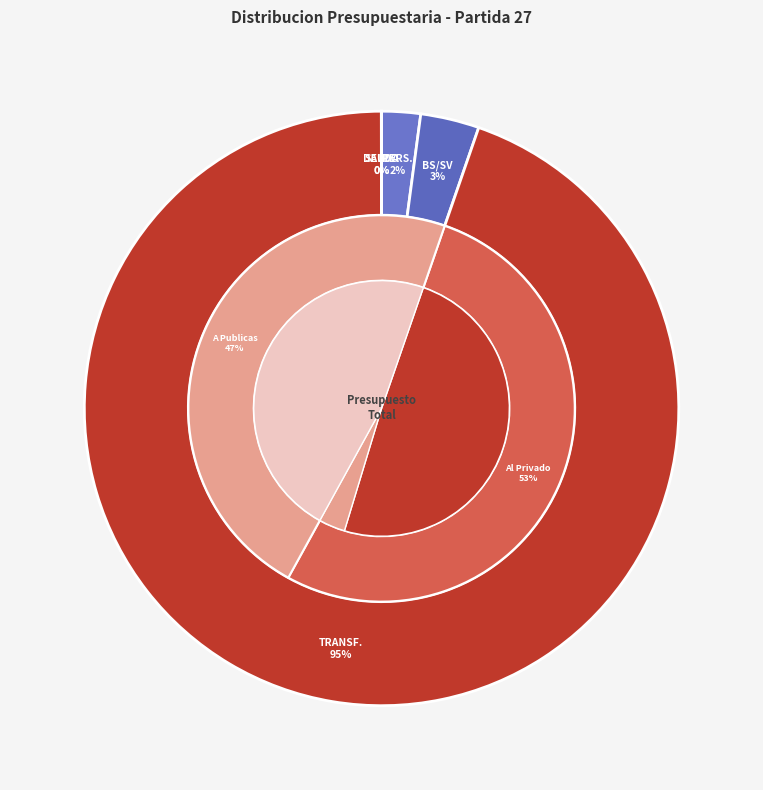

Which category accounts for the majority?

TRANSFERENCIAS CORRIENTES